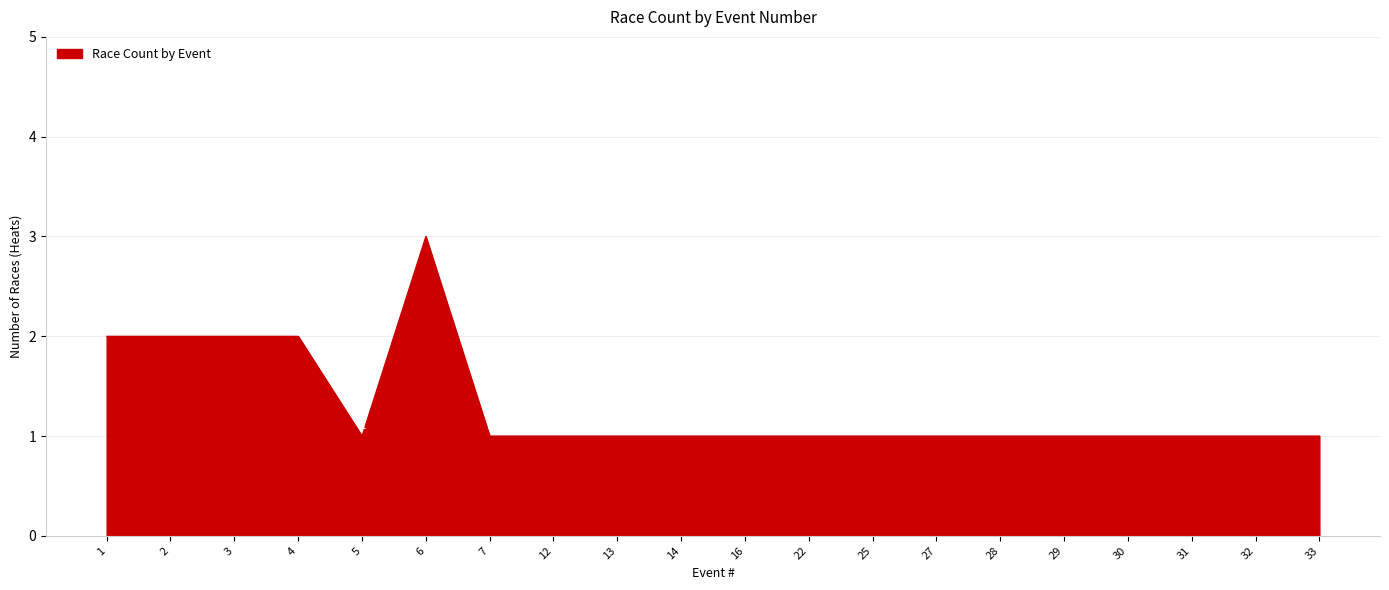

What is the ratio of the value at 27 to the value at 6?

0.3